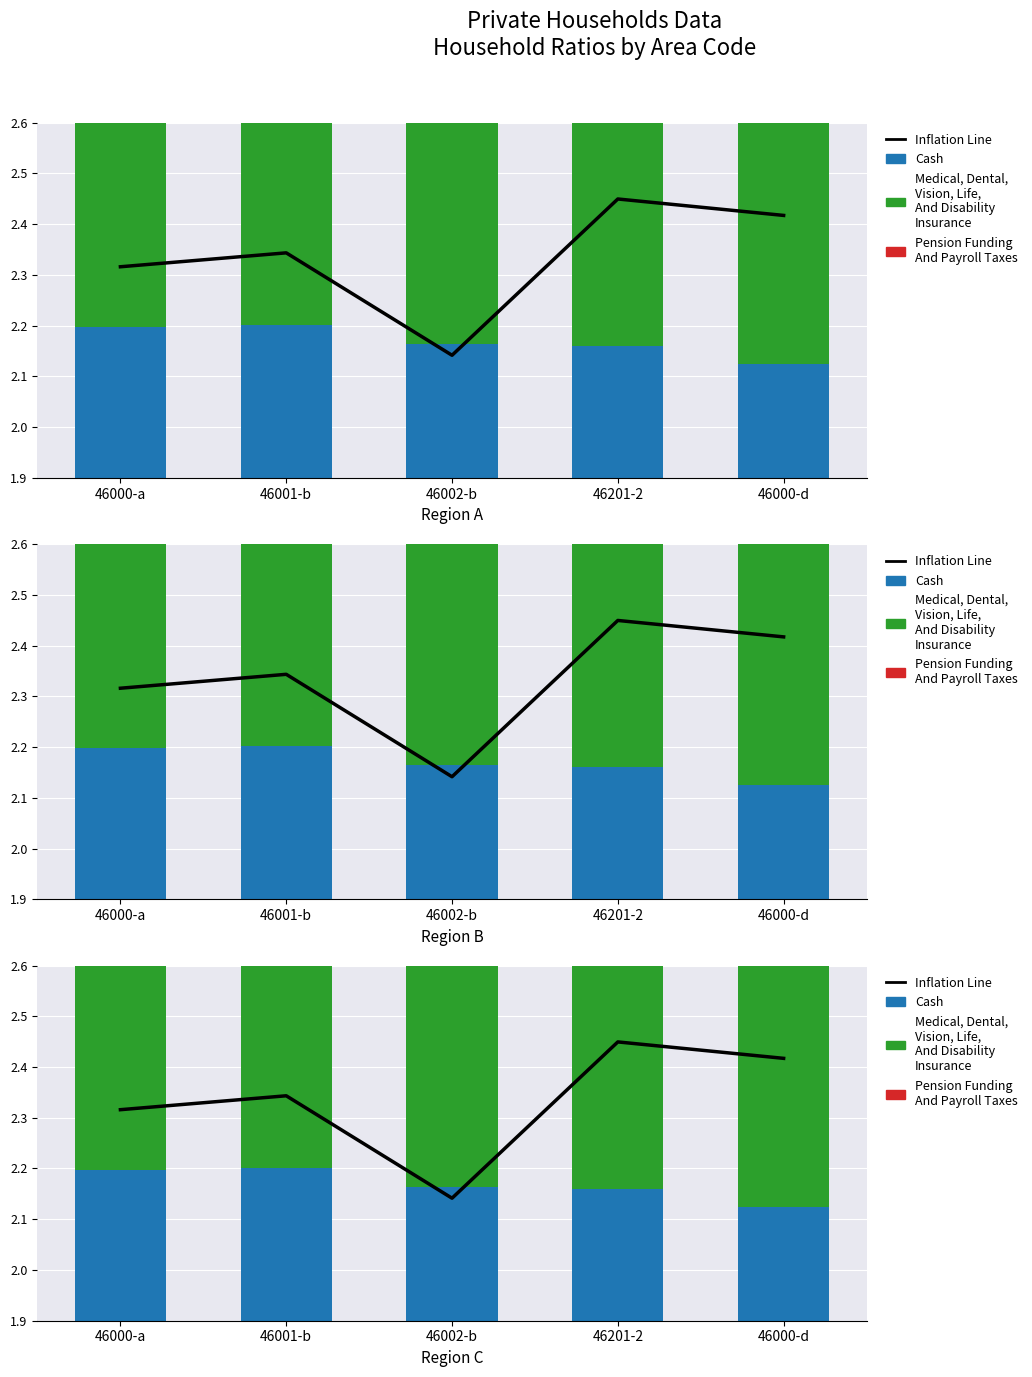

What is the minimum value for Cash?

2.1